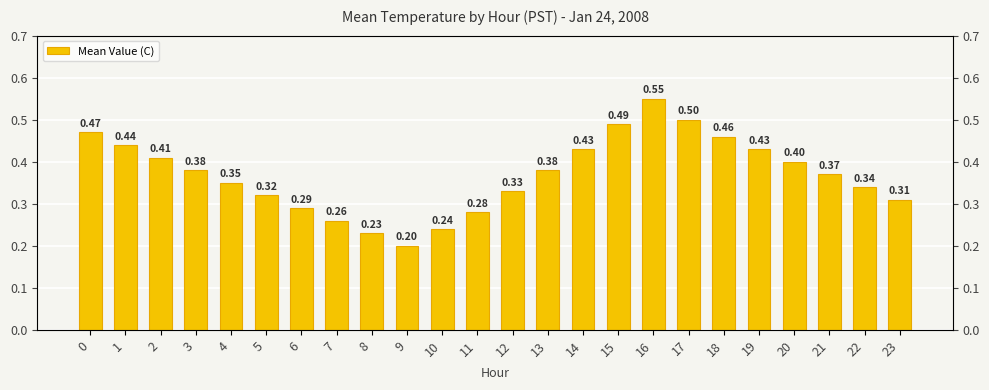

Does the chart contain stacked bars?

No